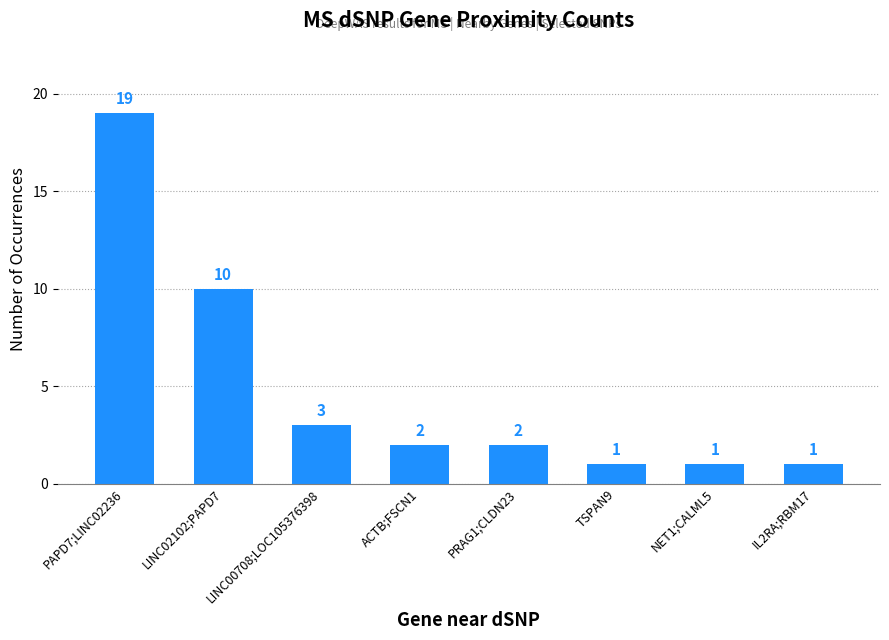

Reading left to right, transcribe all the data shown in this chart.

PAPD7;LINC02236=19	LINC02102;PAPD7=10	LINC00708;LOC105376398=3	ACTB;FSCN1=2	PRAG1;CLDN23=2	TSPAN9=1	NET1;CALML5=1	IL2RA;RBM17=1